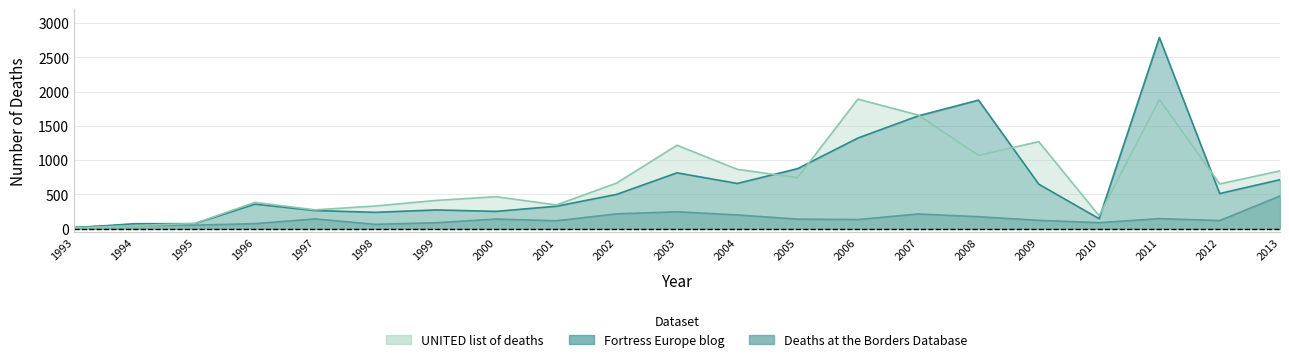

Rank the categories by UNITED list of deaths value from lowest to highest.

1993, 1994, 1995, 2010, 1997, 1998, 2001, 1996, 1999, 2000, 2012, 2002, 2005, 2013, 2004, 2008, 2003, 2009, 2007, 2011, 2006